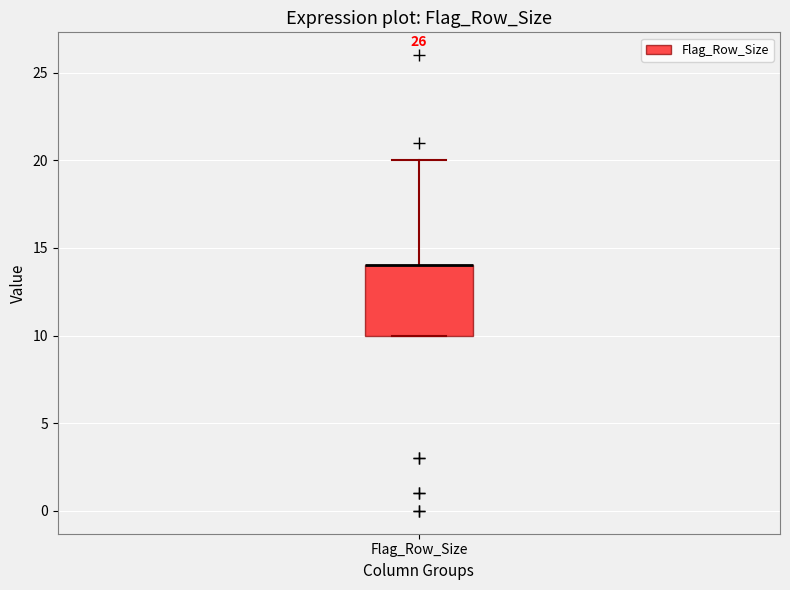

Transcribe this box plot: give where the median line is, the range the box spans, and where the two whiskers end, as read against the y-axis. The values are not printed on the chart, so give them approximately, as read against the axis.

median 14 (drawn on the box's upper edge), box 10 to 14, whiskers 10 to 20